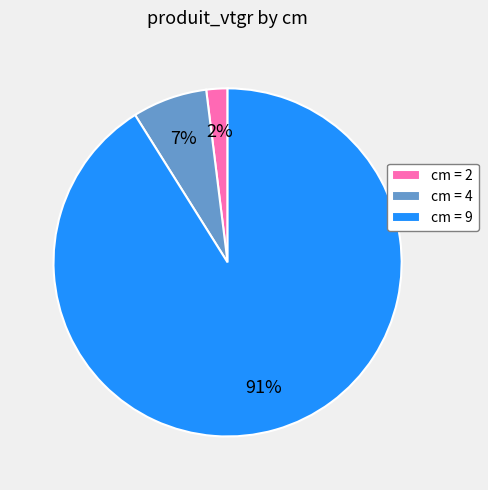

Is there any slice that represents more than half of the pie?

Yes